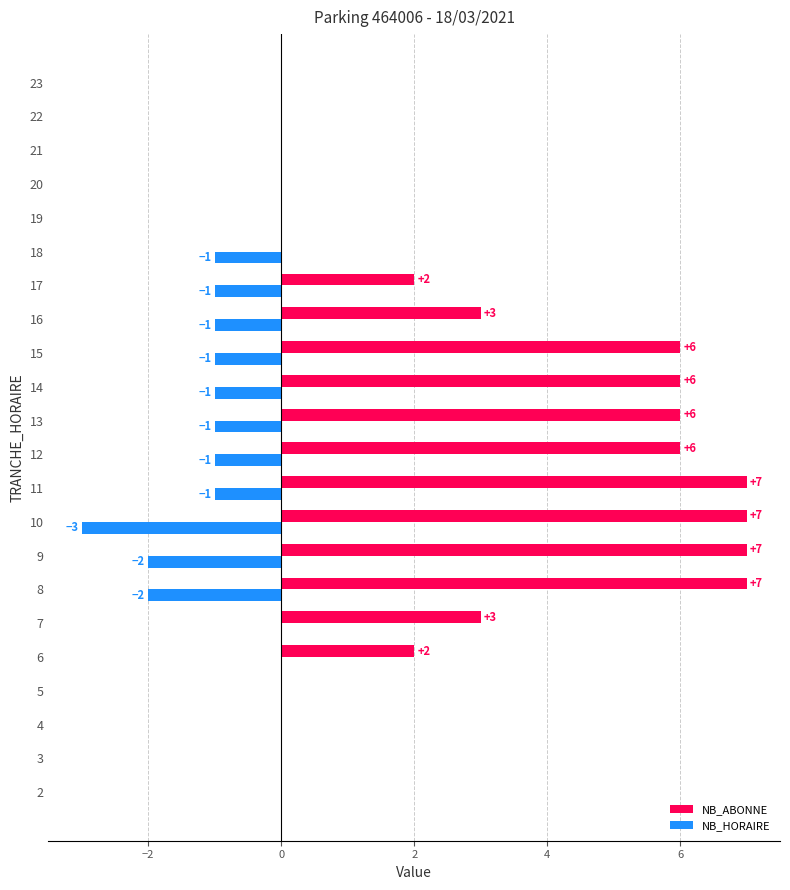

What value does the NB_HORAIRE series have at 16?

-1